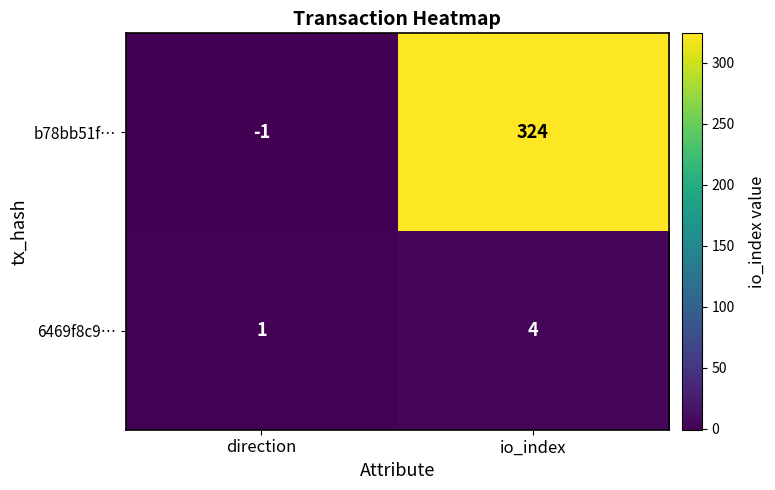

What is the sum of all b78bb51f… values?

323